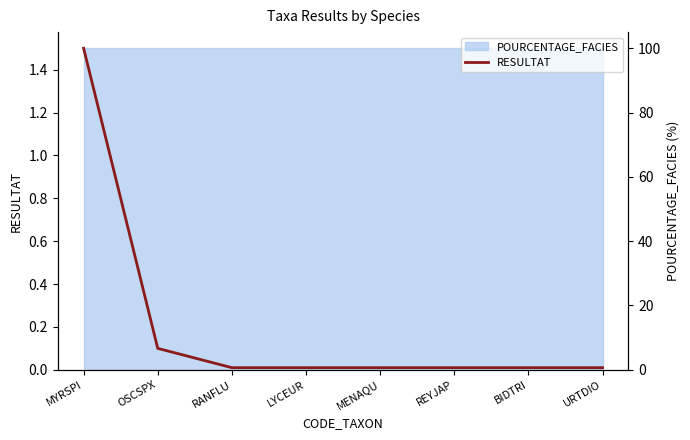

What is the label of the 3rd point from the left?

RANFLU